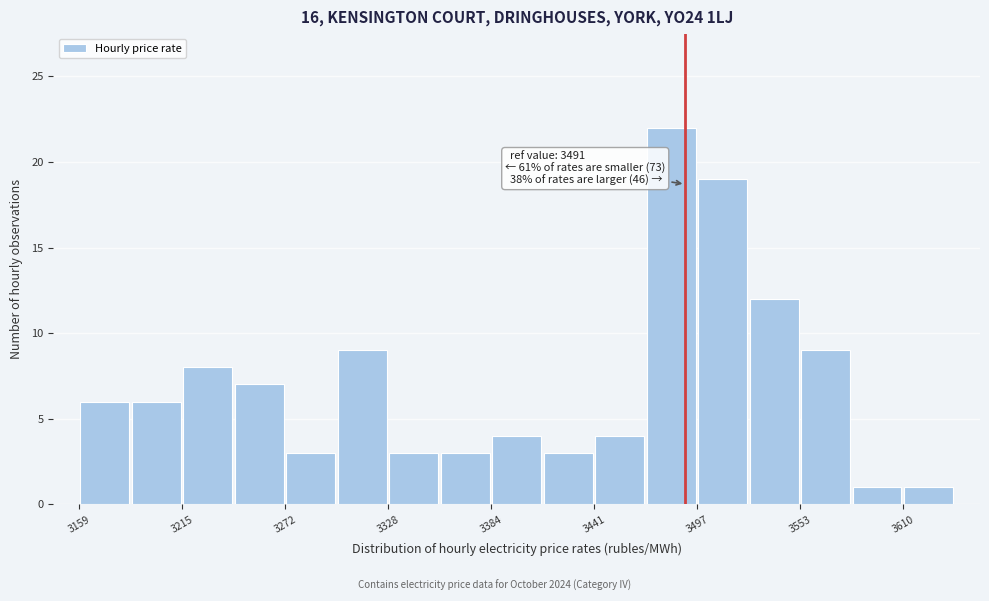

Around what value on the x-axis is the tallest bar? Give the approximate position of its centre, as read against the axis.

3480